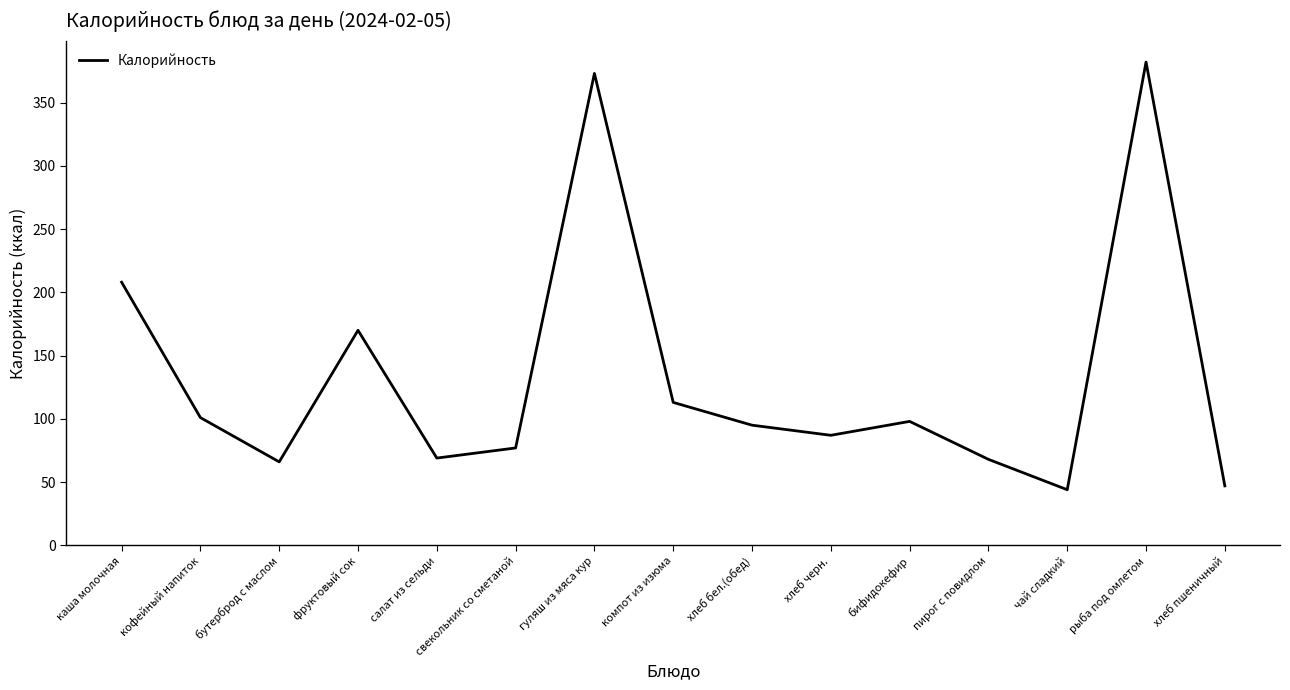

What is the sum of the values at хлеб пшеничный and свекольник со сметаной?

124